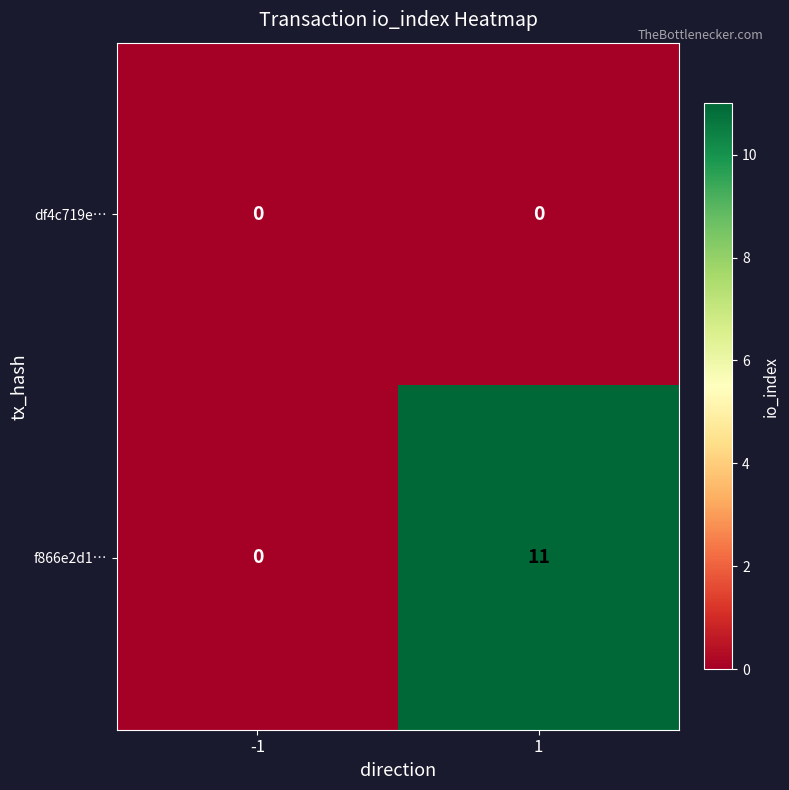

What is the maximum value shown in the chart?

11